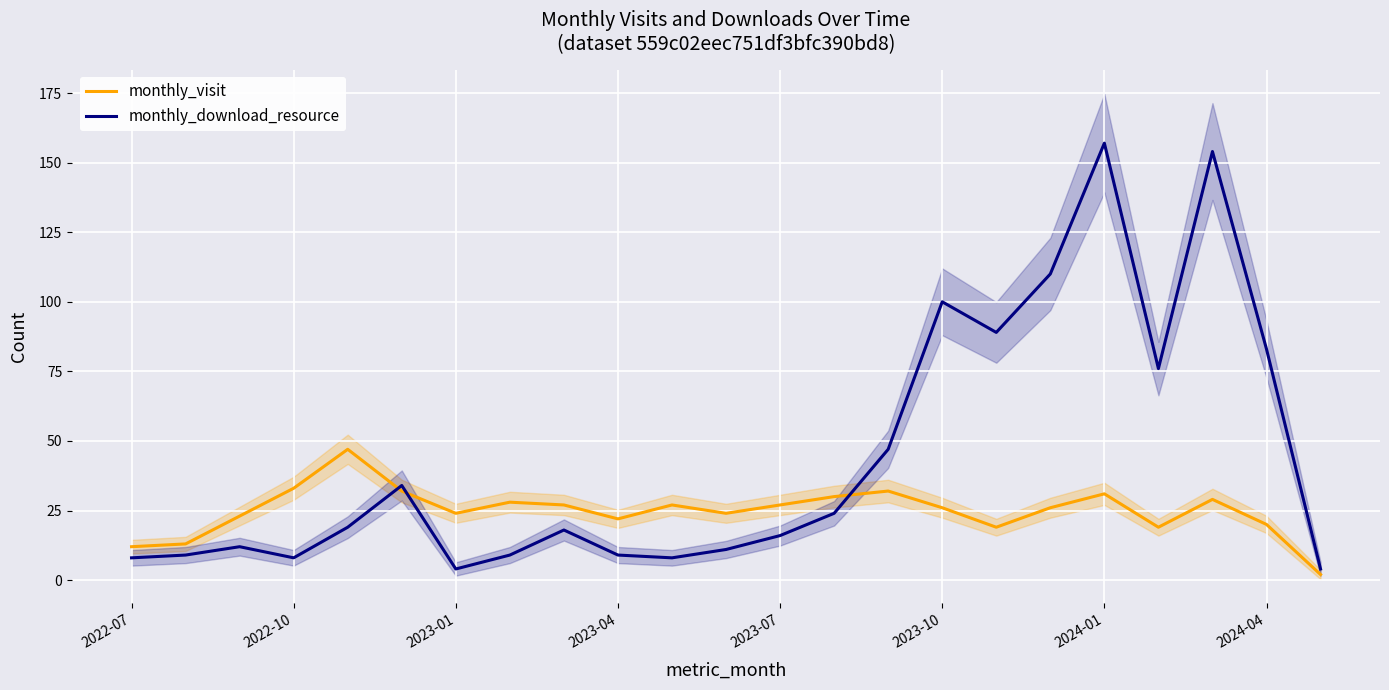

How many data points does each series have?

23